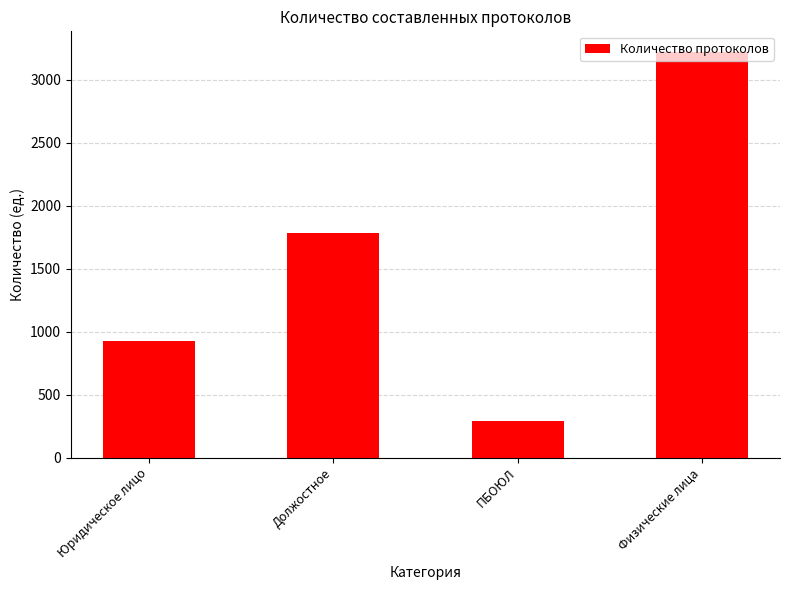

True or false: the data shows 1136 at Должостное.

False